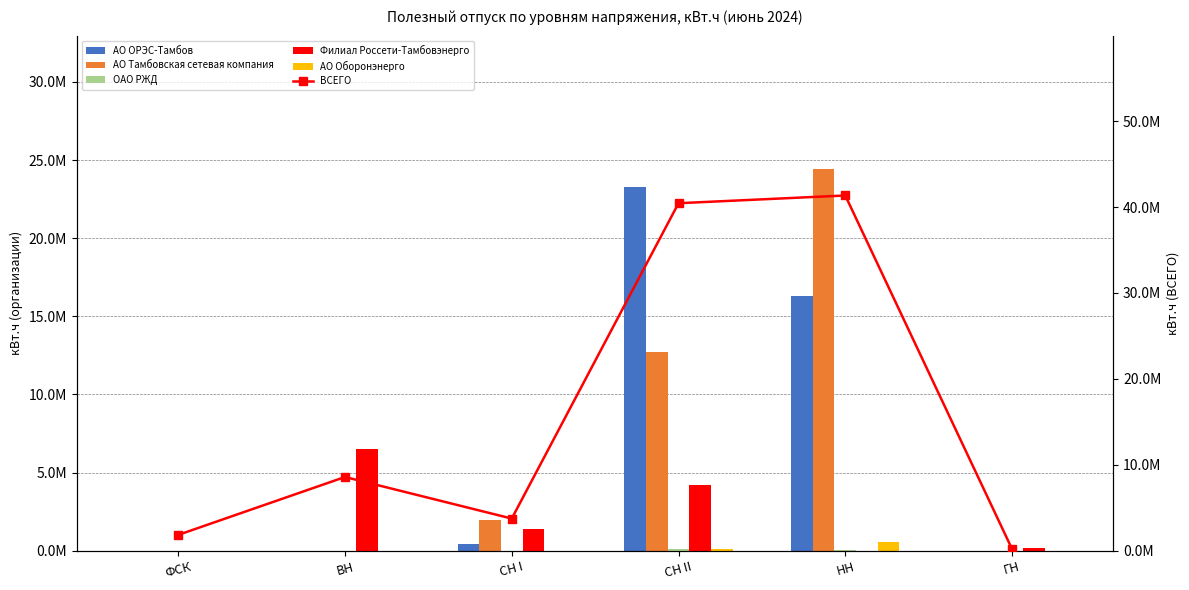

What are all the series names shown in the legend?

АО ОРЭС-Тамбов, АО Тамбовская сетевая компания, ОАО РЖД, Филиал Россети-Тамбовэнерго, АО Оборонэнерго, ВСЕГО